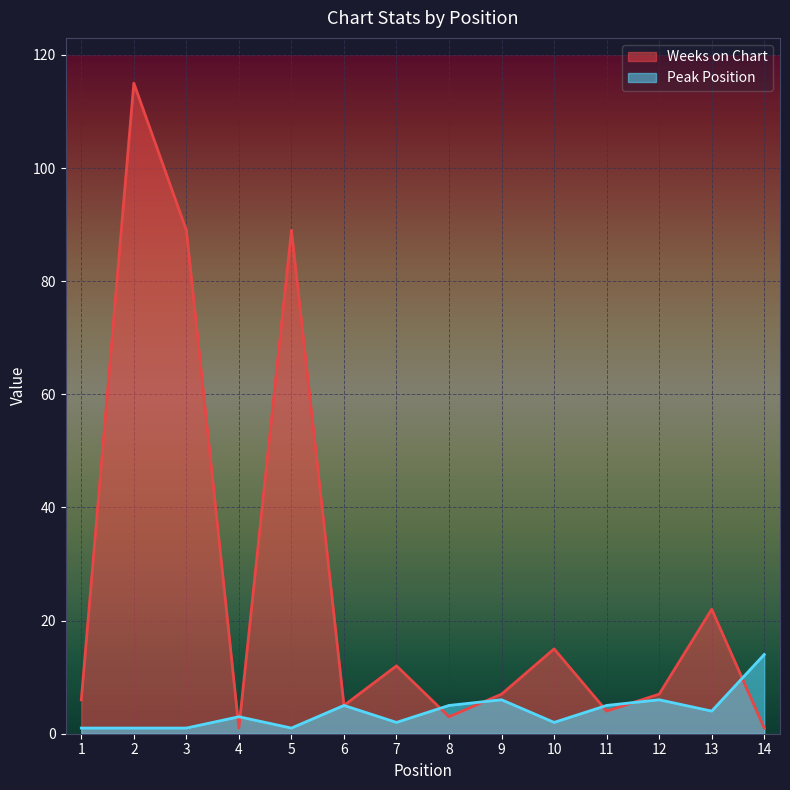

What is the smallest value displayed?

1